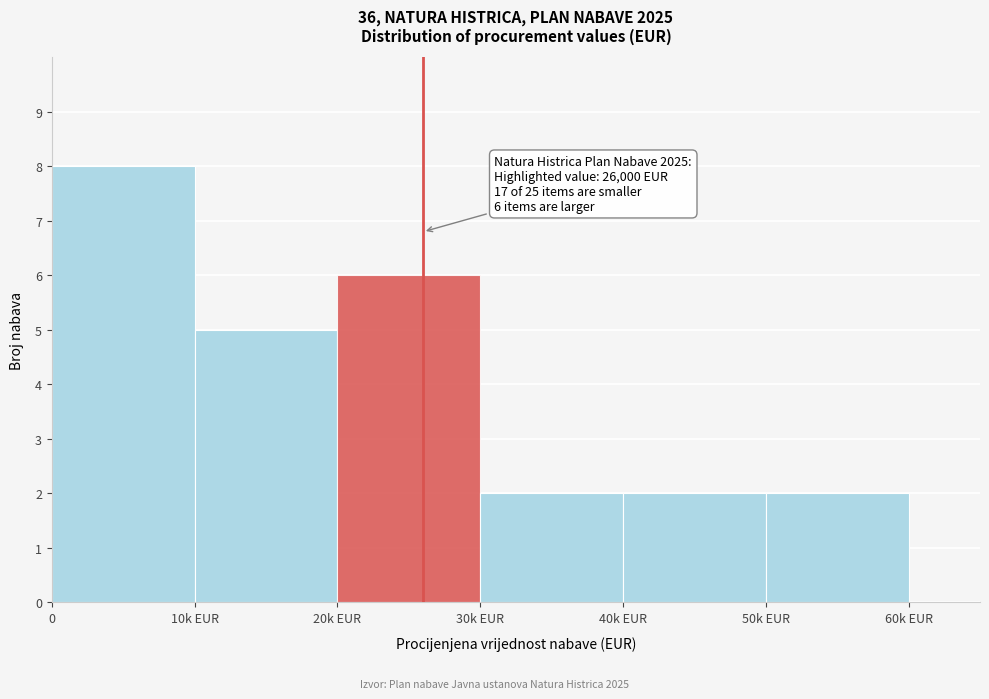

Reading right to left, what are all the values shown in this chart?

50k EUR=2	40k EUR=2	30k EUR=2	20k EUR=6	10k EUR=5	0=8